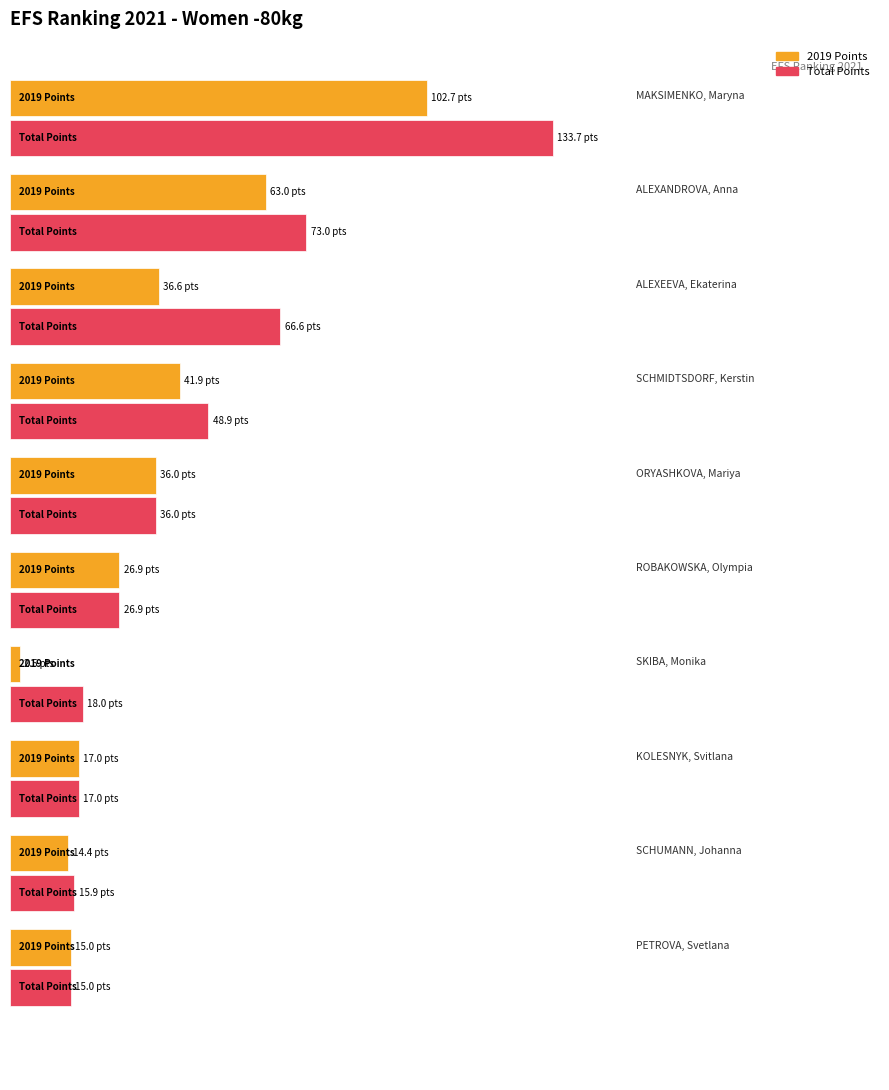

Between MAKSIMENKO, Maryna and KOLESNYK, Svitlana, which series saw the biggest shift?

Total Points